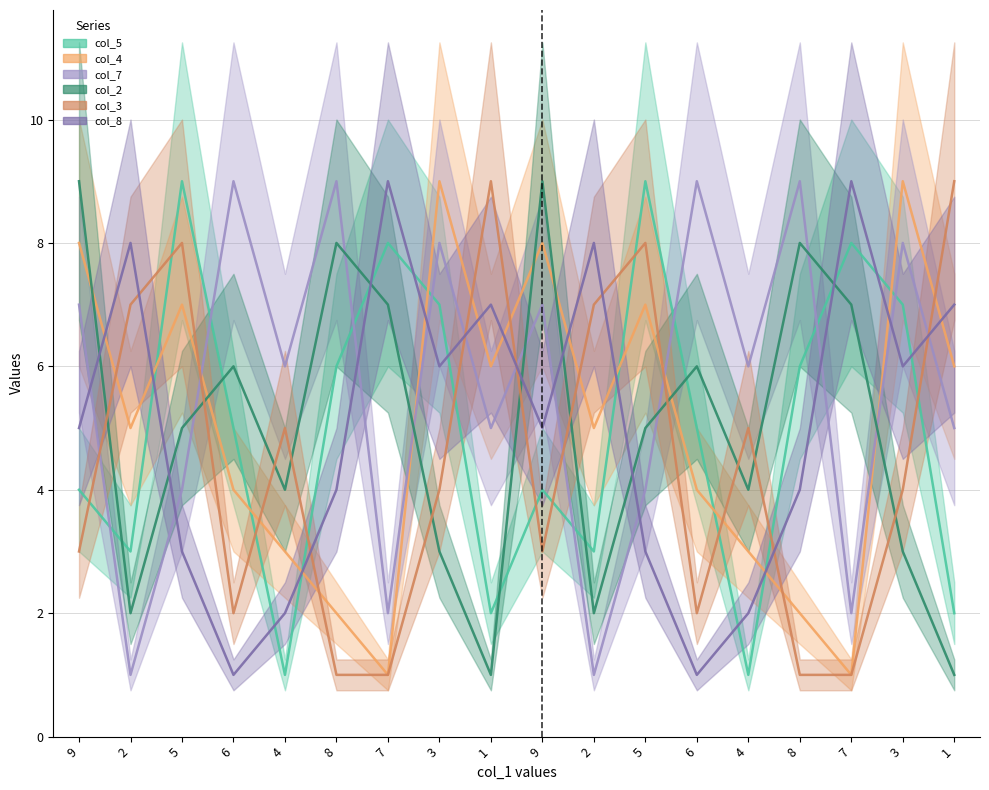

Which series changed the most between 5 and 6?

col_3